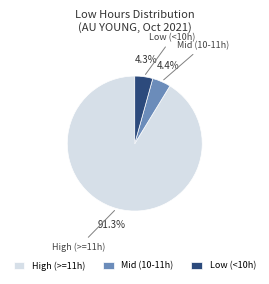

What is the largest slice in the pie chart?

High (>=11h)